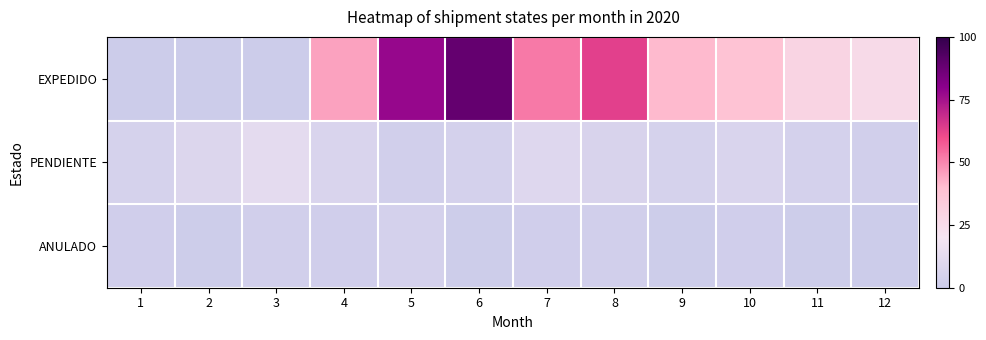

Which series has the largest total across all categories?

EXPEDIDO